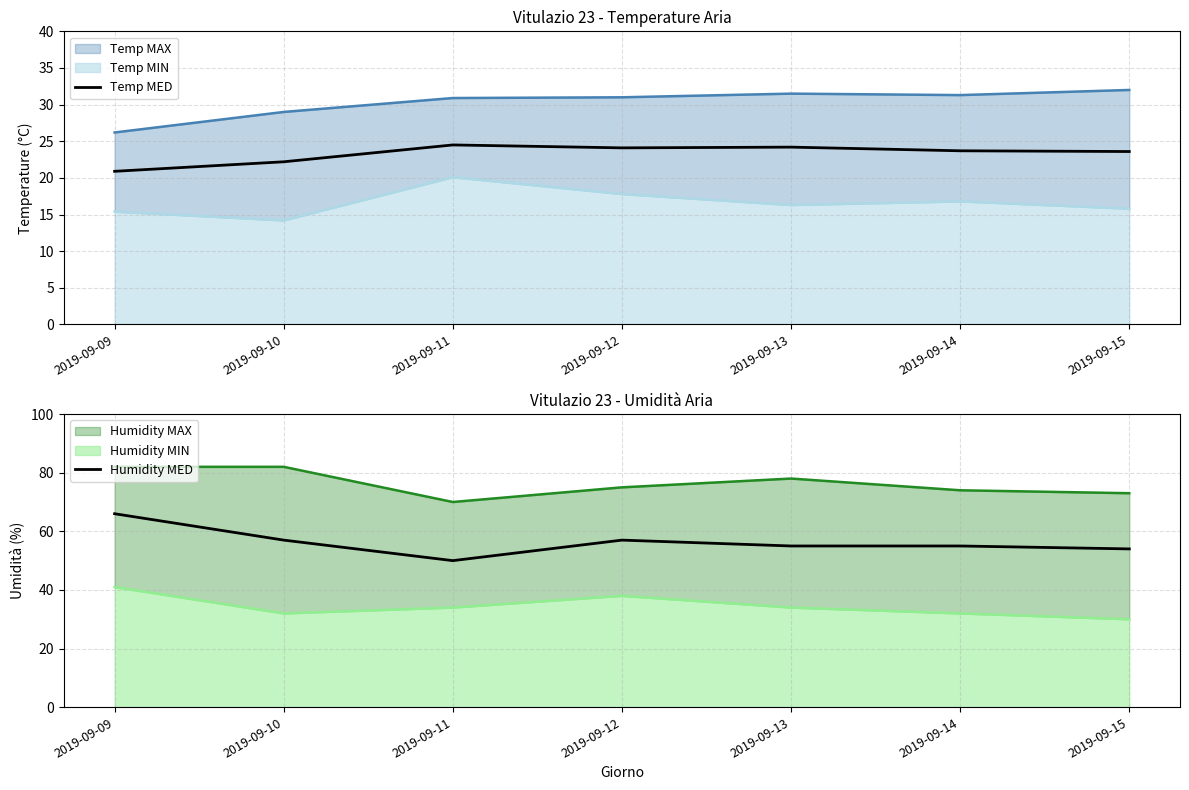

Is the value of Humidity MED at 2019-09-12 greater than the value of Temp MED at 2019-09-11?

Yes